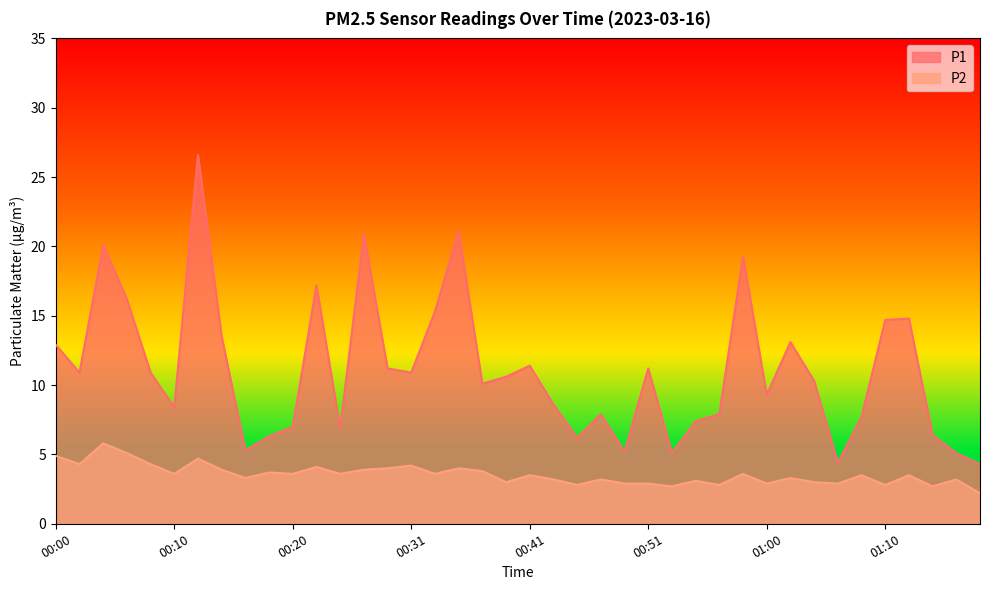

What is the label of the 11th point from the right?

00:58